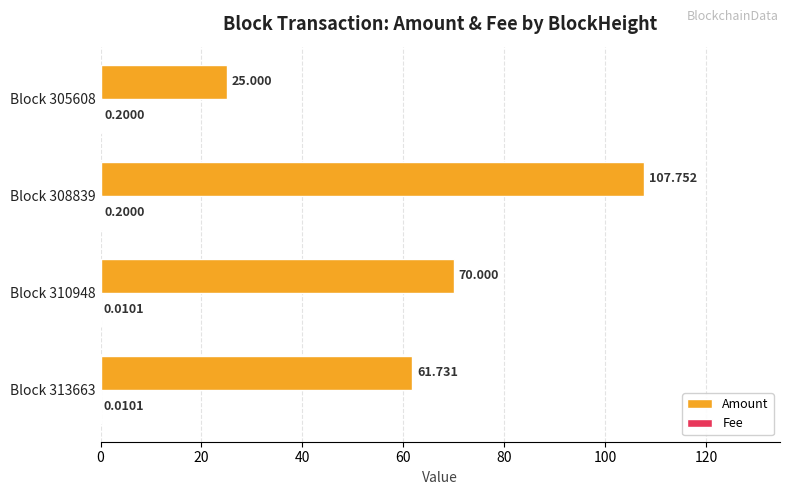

Which series has the largest total across all categories?

Amount